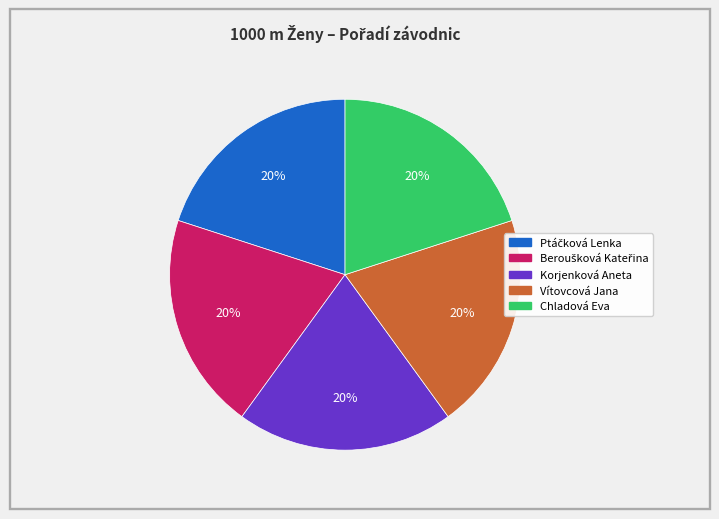

What percentage is the Korjenková Aneta slice, to the nearest percent?

20%